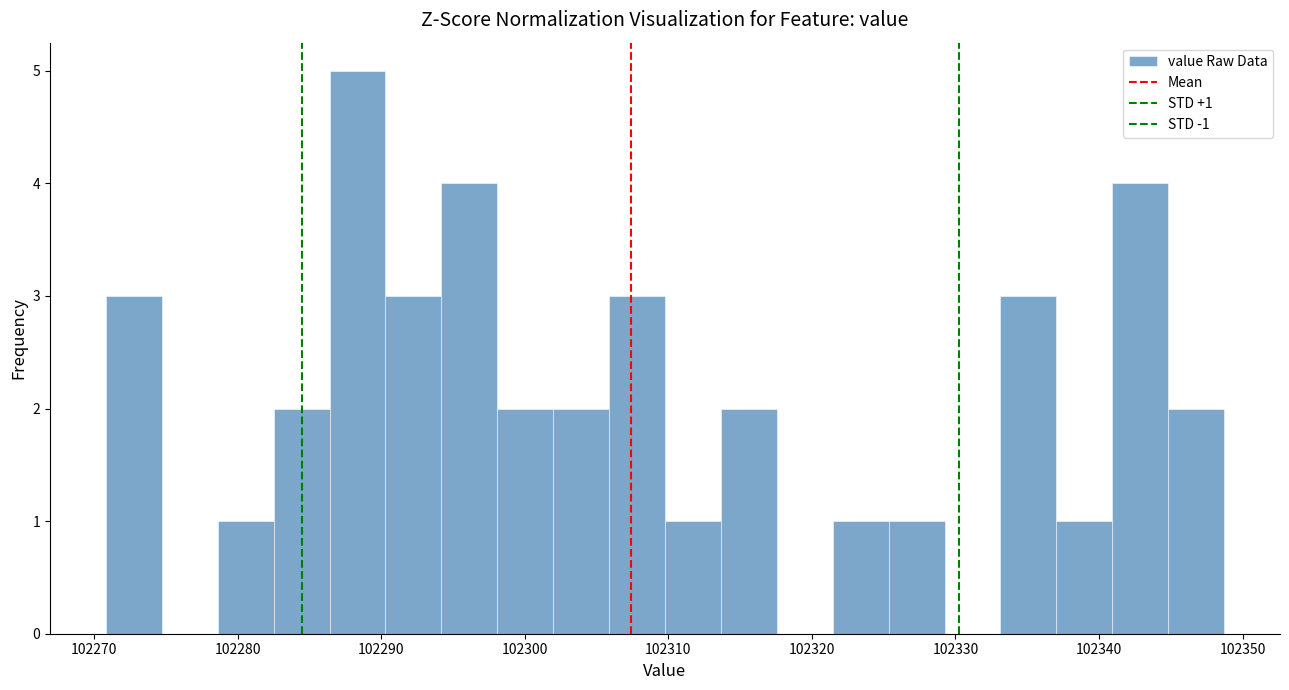

Read against the x-axis, roughly where is the centre of the tallest bar?

102288